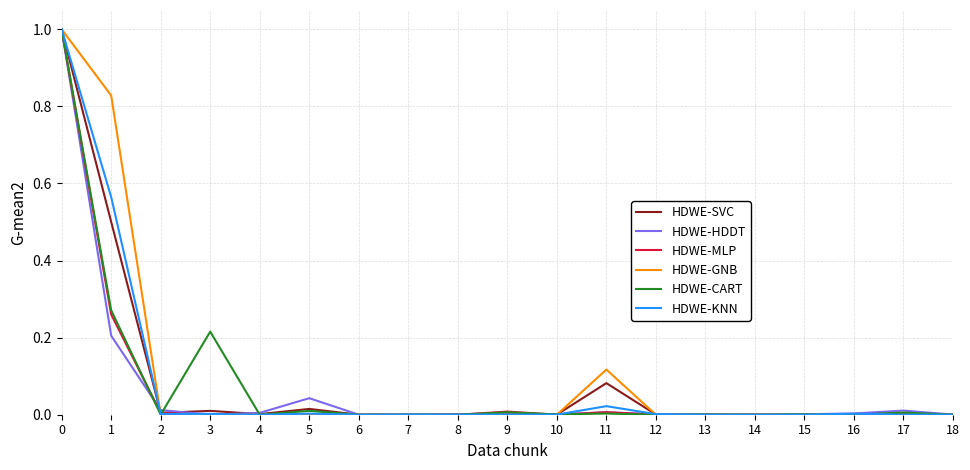

Which series changed the most between 11 and 13?

HDWE-GNB